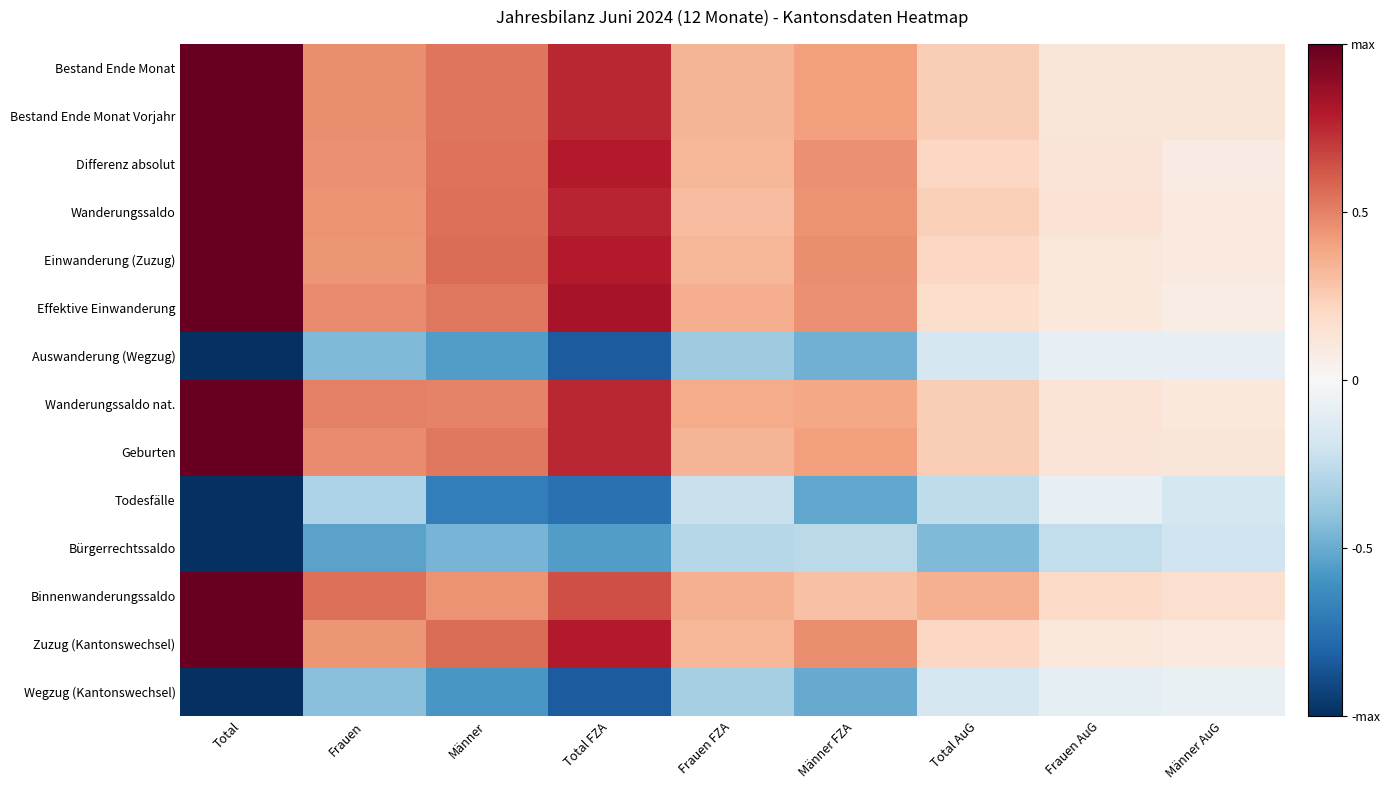

Reading left to right, what are all the values shown in this chart?

Bestand Ende Monat: Total=1.0	Frauen=0.5	Männer=0.5	Total FZA=0.8	Frauen FZA=0.3	Männer FZA=0.4	Total AuG=0.2	Frauen AuG=0.1	Männer AuG=0.1
Bestand Ende Monat Vorjahr: Total=1.0	Frauen=0.5	Männer=0.5	Total FZA=0.8	Frauen FZA=0.3	Männer FZA=0.4	Total AuG=0.2	Frauen AuG=0.1	Männer AuG=0.1
Differenz absolut: Total=1.0	Frauen=0.5	Männer=0.5	Total FZA=0.8	Frauen FZA=0.3	Männer FZA=0.5	Total AuG=0.2	Frauen AuG=0.1	Männer AuG=0.1
Wanderungssaldo: Total=1.0	Frauen=0.5	Männer=0.5	Total FZA=0.8	Frauen FZA=0.3	Männer FZA=0.5	Total AuG=0.2	Frauen AuG=0.1	Männer AuG=0.1
Einwanderung (Zuzug): Total=1.0	Frauen=0.4	Männer=0.6	Total FZA=0.8	Frauen FZA=0.3	Männer FZA=0.5	Total AuG=0.2	Frauen AuG=0.1	Männer AuG=0.1
Effektive Einwanderung: Total=1.0	Frauen=0.5	Männer=0.5	Total FZA=0.8	Frauen FZA=0.4	Männer FZA=0.5	Total AuG=0.2	Frauen AuG=0.1	Männer AuG=0.1
Auswanderung (Wegzug): Total=-1.0	Frauen=-0.4	Männer=-0.6	Total FZA=-0.8	Frauen FZA=-0.4	Männer FZA=-0.5	Total AuG=-0.2	Frauen AuG=-0.1	Männer AuG=-0.1
Wanderungssaldo nat.: Total=1.0	Frauen=0.5	Männer=0.5	Total FZA=0.8	Frauen FZA=0.4	Männer FZA=0.4	Total AuG=0.2	Frauen AuG=0.1	Männer AuG=0.1
Geburten: Total=1.0	Frauen=0.5	Männer=0.5	Total FZA=0.8	Frauen FZA=0.3	Männer FZA=0.4	Total AuG=0.2	Frauen AuG=0.1	Männer AuG=0.1
Todesfälle: Total=-1.0	Frauen=-0.3	Männer=-0.7	Total FZA=-0.7	Frauen FZA=-0.2	Männer FZA=-0.5	Total AuG=-0.3	Frauen AuG=-0.1	Männer AuG=-0.2
Bürgerrechtssaldo: Total=-1.0	Frauen=-0.5	Männer=-0.5	Total FZA=-0.6	Frauen FZA=-0.3	Männer FZA=-0.3	Total AuG=-0.4	Frauen AuG=-0.2	Männer AuG=-0.2
Binnenwanderungssaldo: Total=1.0	Frauen=0.5	Männer=0.5	Total FZA=0.6	Frauen FZA=0.4	Männer FZA=0.3	Total AuG=0.4	Frauen AuG=0.2	Männer AuG=0.2
Zuzug (Kantonswechsel): Total=1.0	Frauen=0.4	Männer=0.6	Total FZA=0.8	Frauen FZA=0.3	Männer FZA=0.5	Total AuG=0.2	Frauen AuG=0.1	Männer AuG=0.1
Wegzug (Kantonswechsel): Total=-1.0	Frauen=-0.4	Männer=-0.6	Total FZA=-0.8	Frauen FZA=-0.3	Männer FZA=-0.5	Total AuG=-0.2	Frauen AuG=-0.1	Männer AuG=-0.1